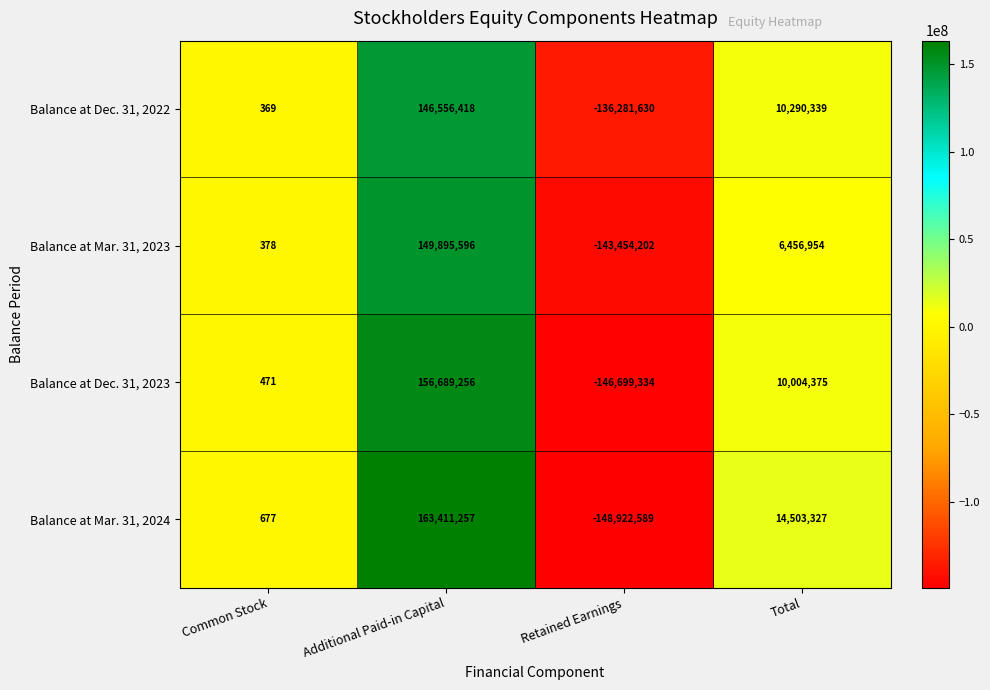

Which category has the lowest value across all series?

Retained Earnings